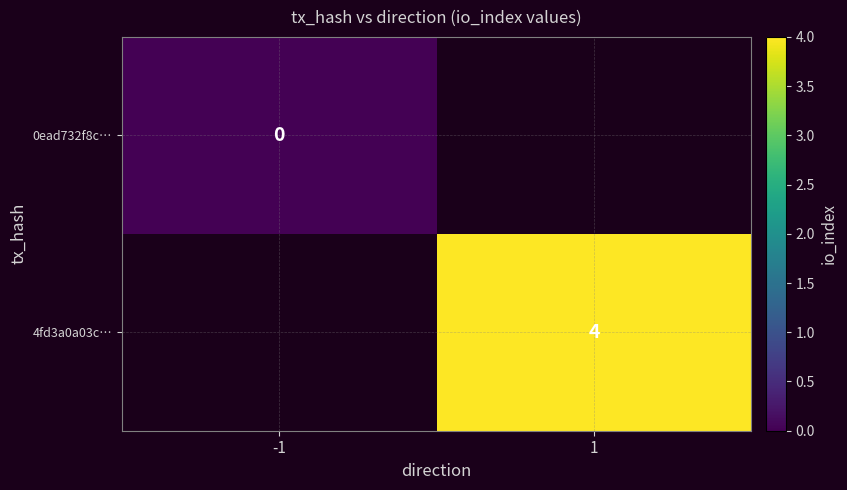

Which category has the lowest value across all series?

-1